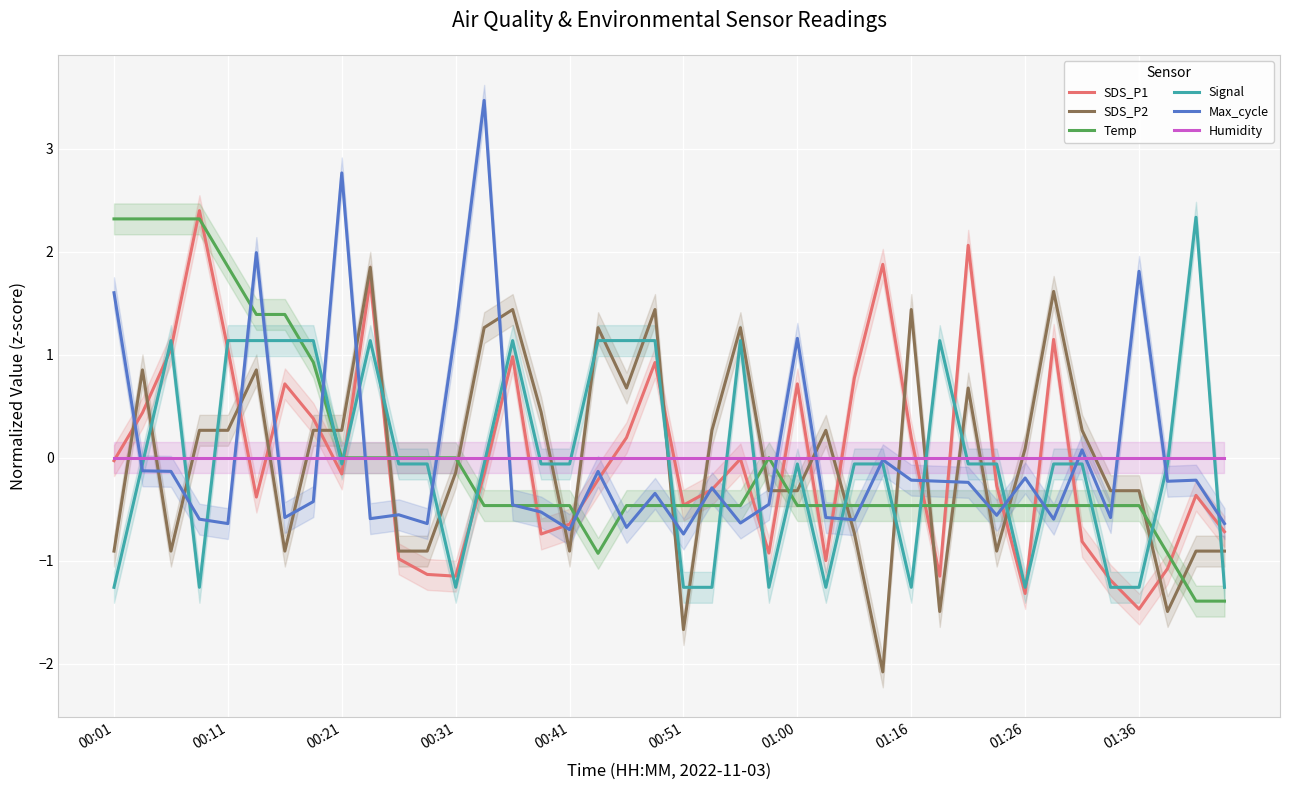

What is the maximum value for Temp?

2.3